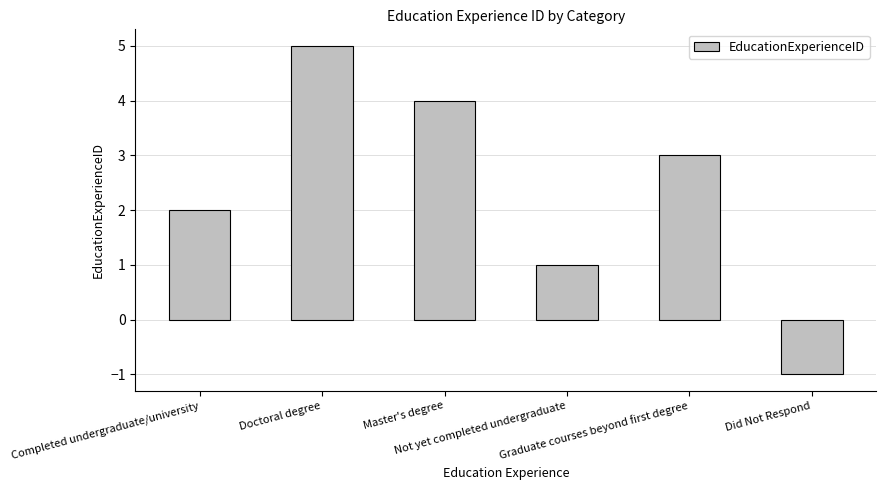

True or false: the data shows 4 at Master's degree.

True